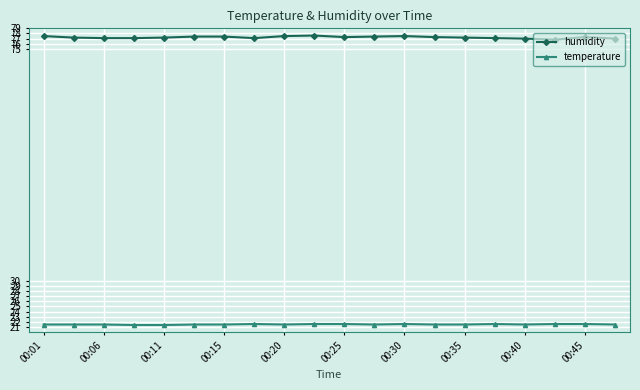

Which series has the largest total across all categories?

humidity